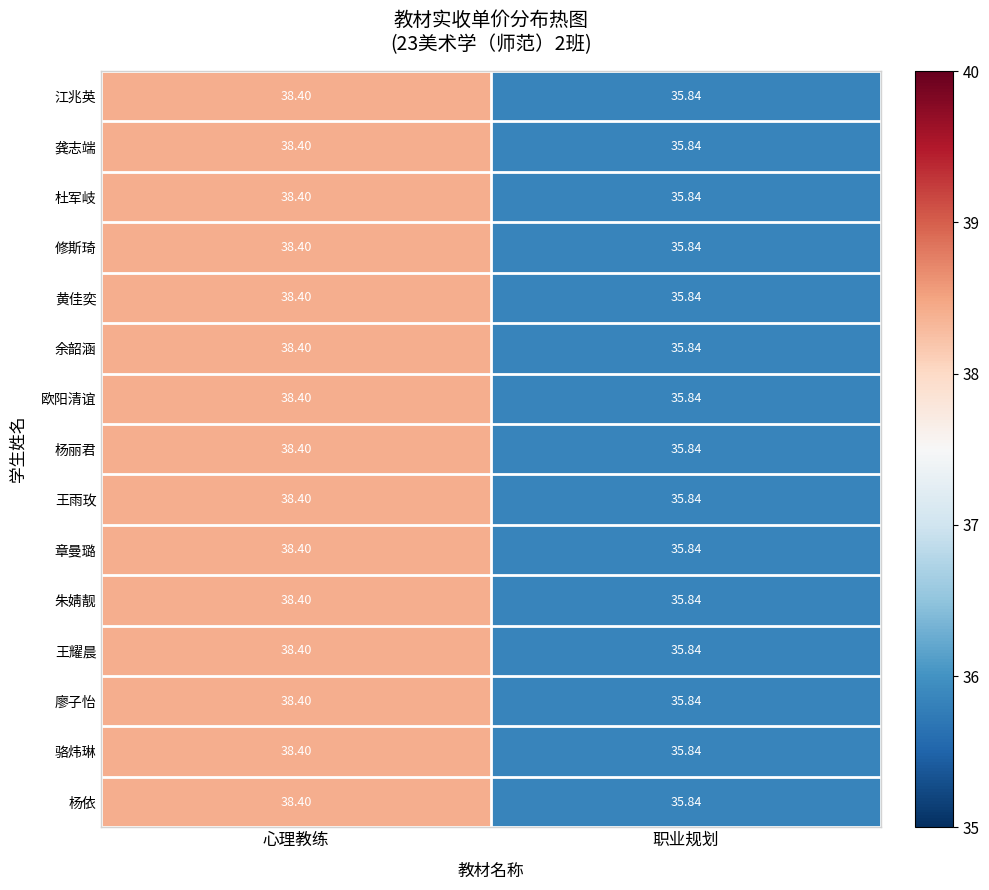

At which label does 杨丽君 reach its minimum?

职业规划